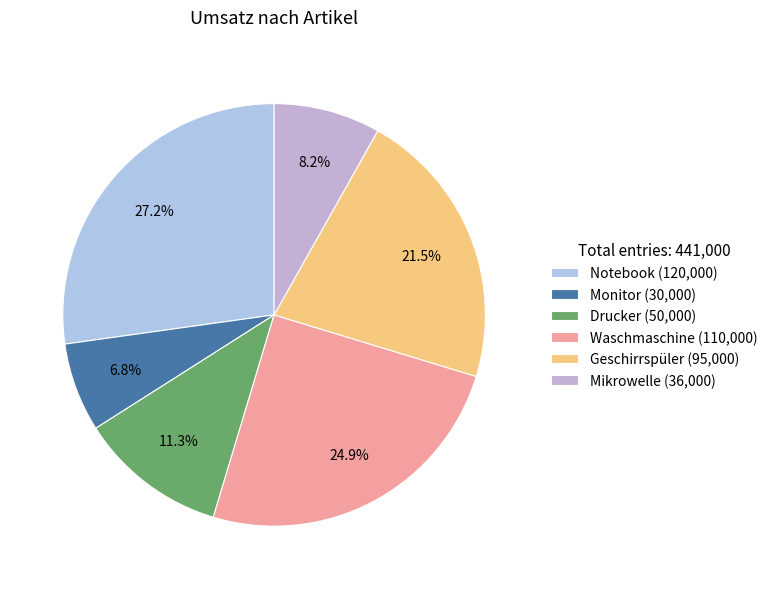

Which category has the biggest portion of the pie?

Notebook